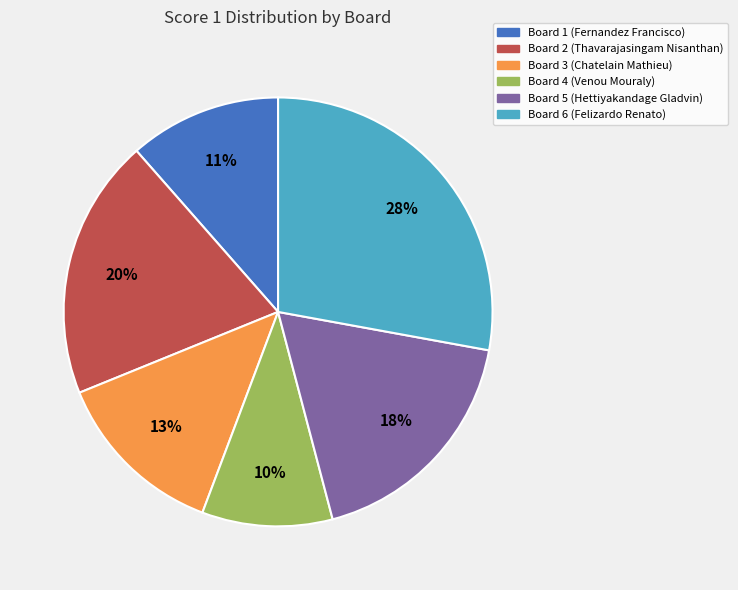

What is the largest slice in the pie chart?

Board 6